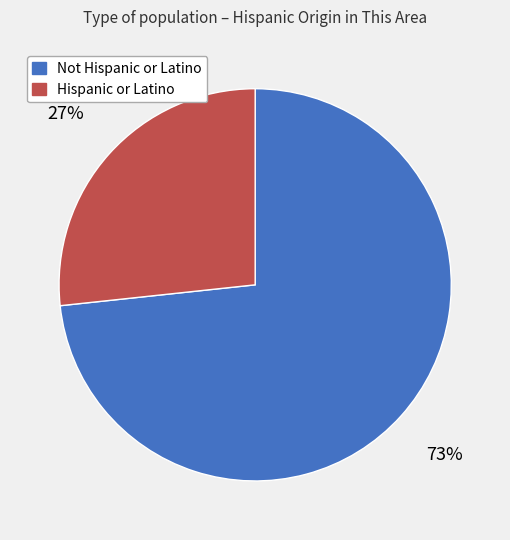

The Not Hispanic or Latino slice represents 86% of the pie. True or false?

False